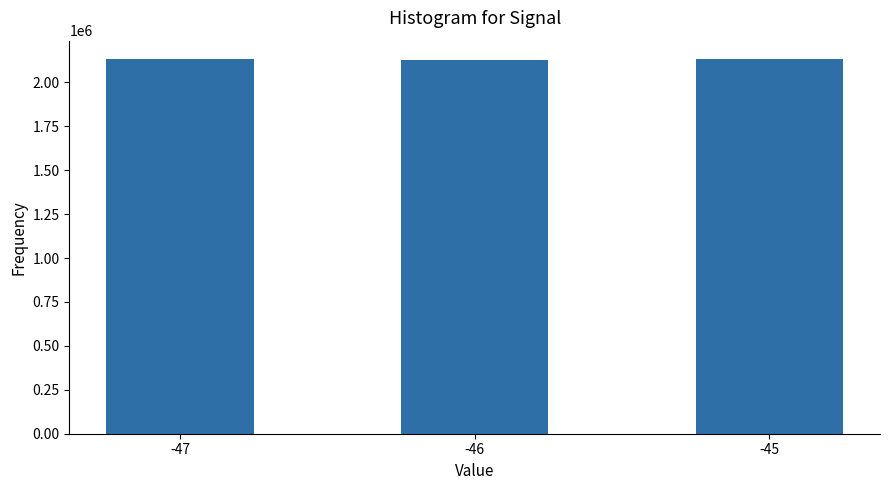

What is the ratio of the value at -45 to the value at -47?

1.0